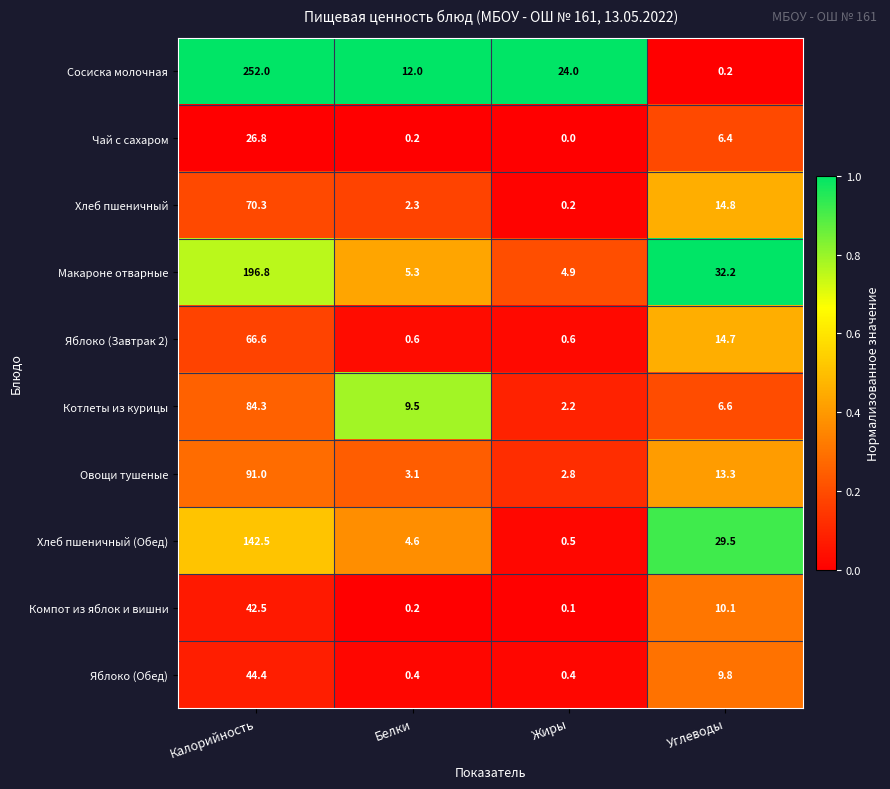

What is the highest value of the Хлеб пшеничный series?

70.3